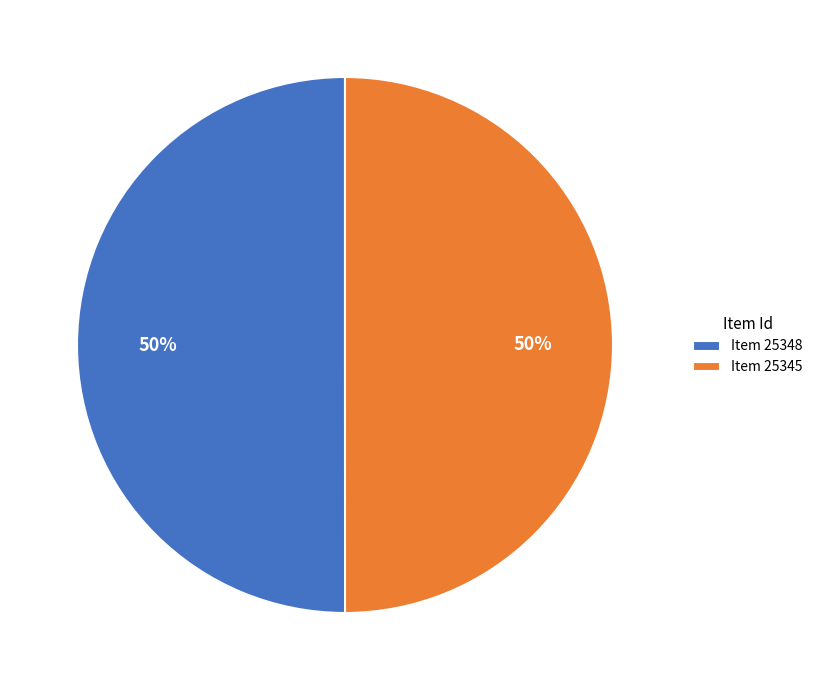

What percentage is the Item 25348 slice, to the nearest percent?

50%